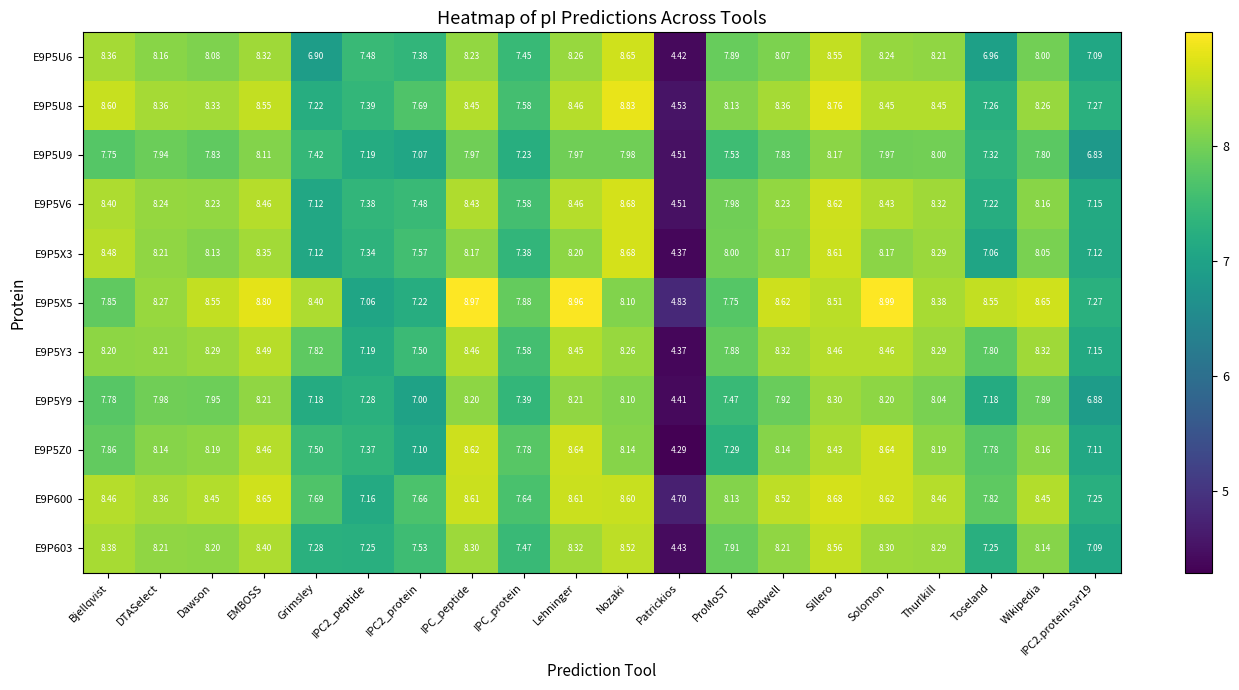

Which series has the largest range (max minus min)?

E9P5Z0